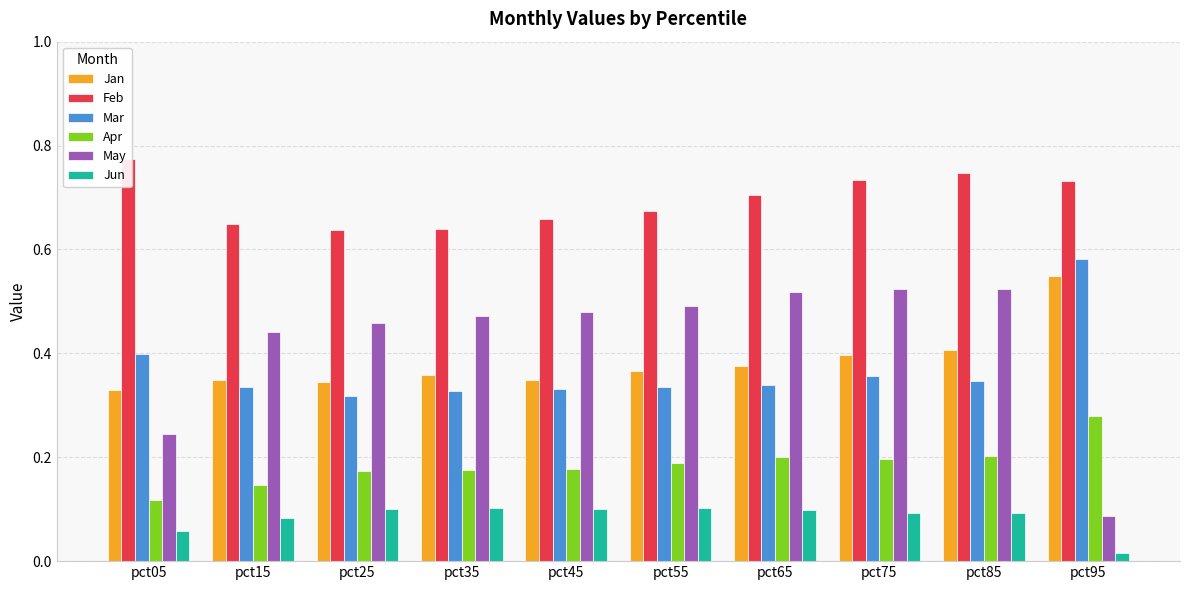

Are the bars horizontal?

No